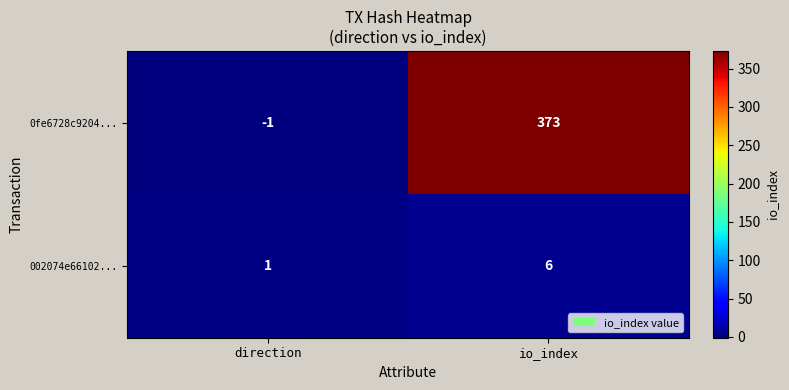

Which label corresponds to the smallest value in the chart?

direction